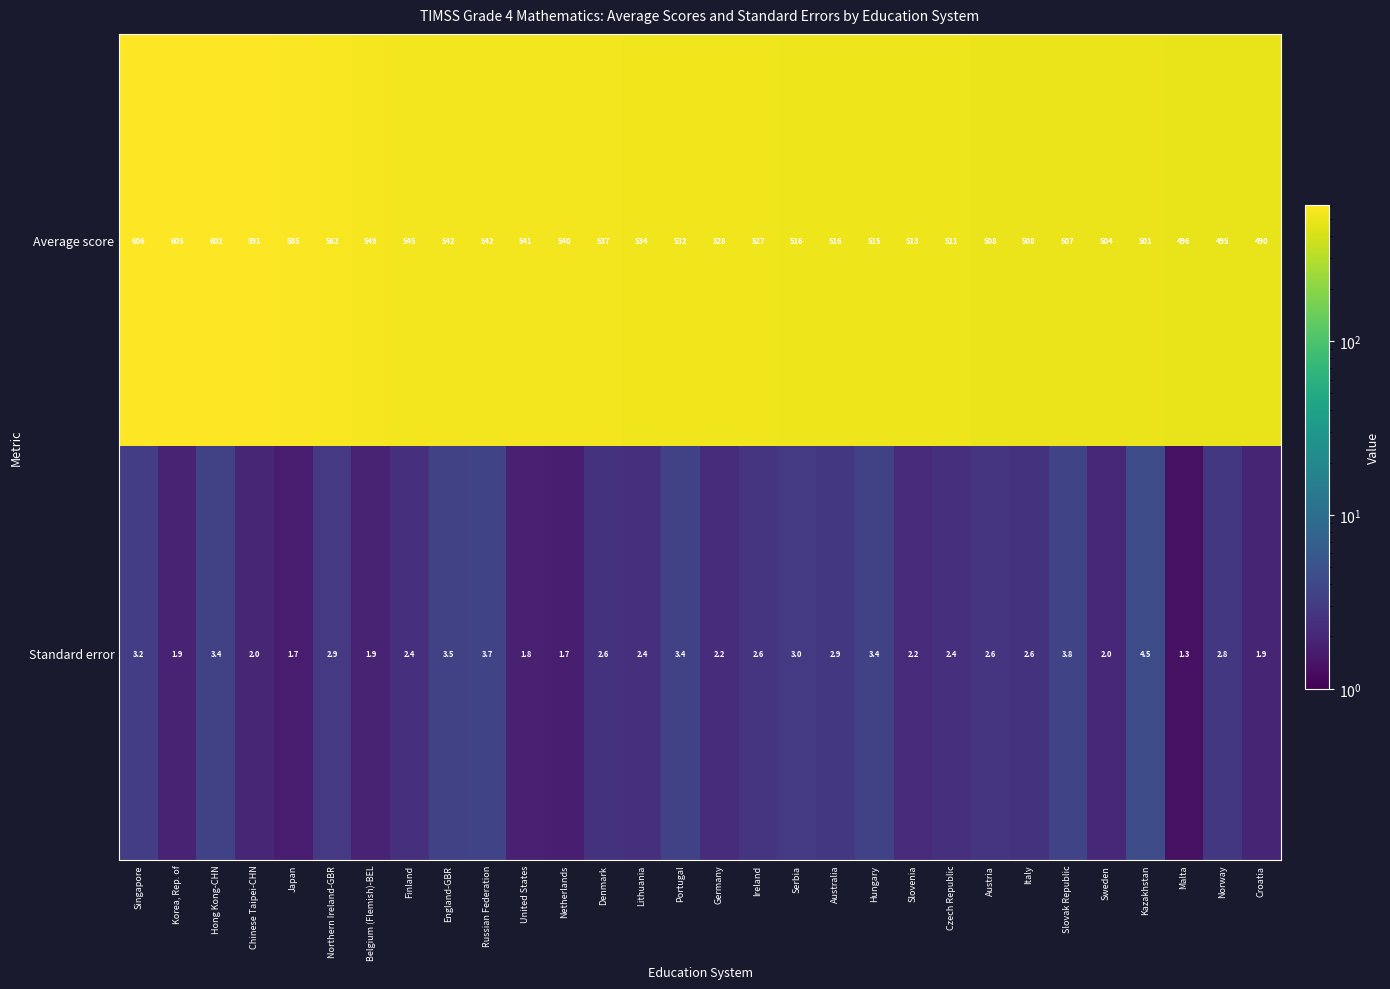

Rank the series by their maximum value, from lowest to highest.

Standard error, Average score